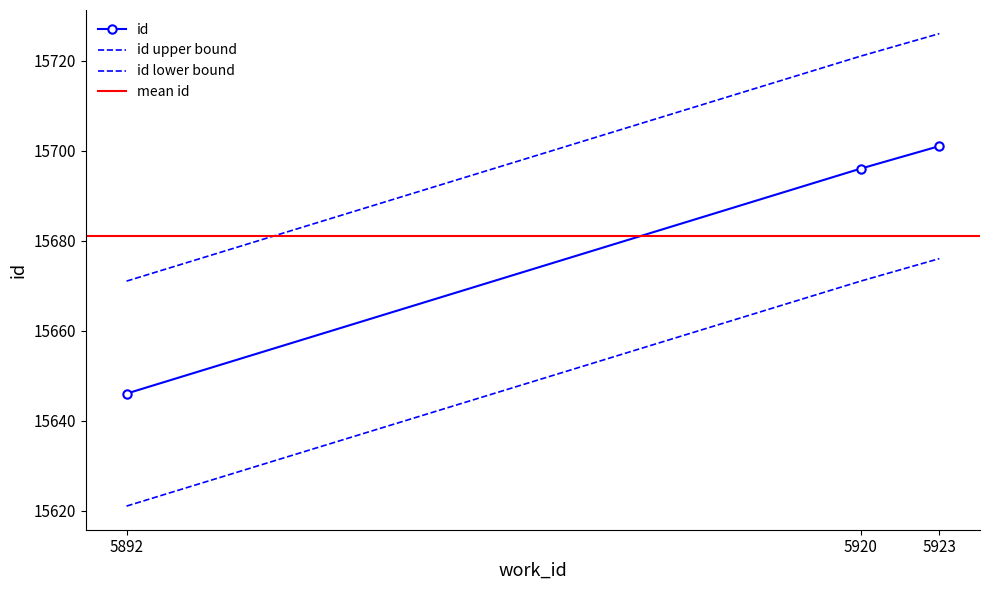

At which label is the value closest to 15673?

5920